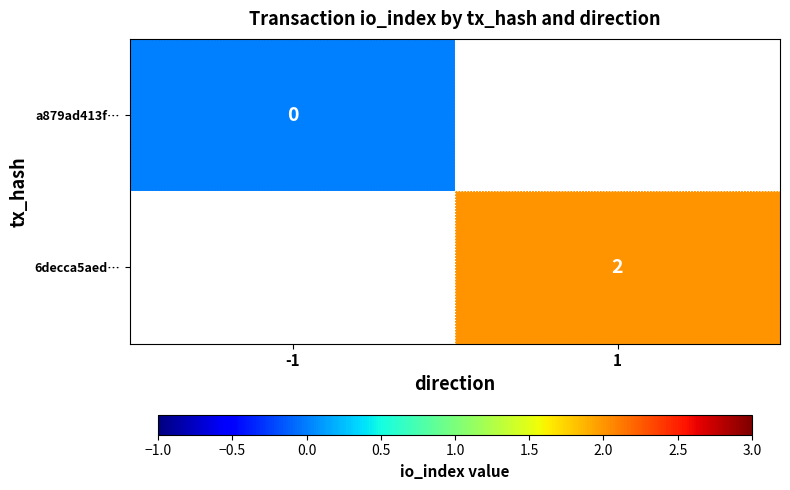

Which has a higher value, -1 or 1?

1